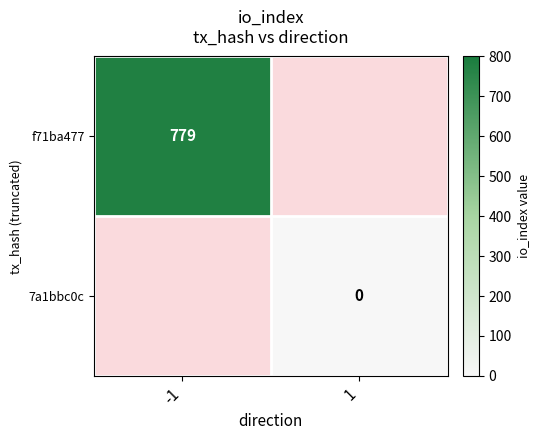

How many series are shown in this chart?

2